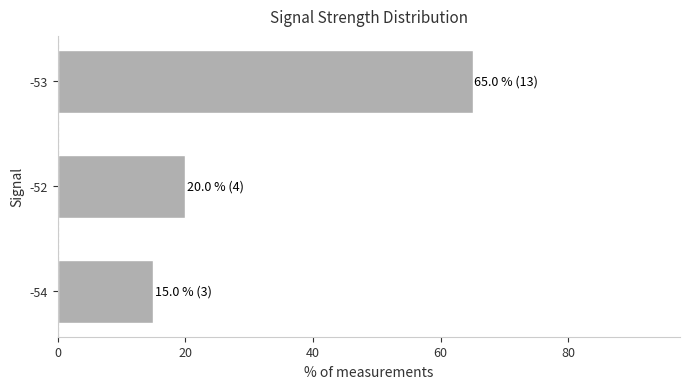

What is the average value?

33